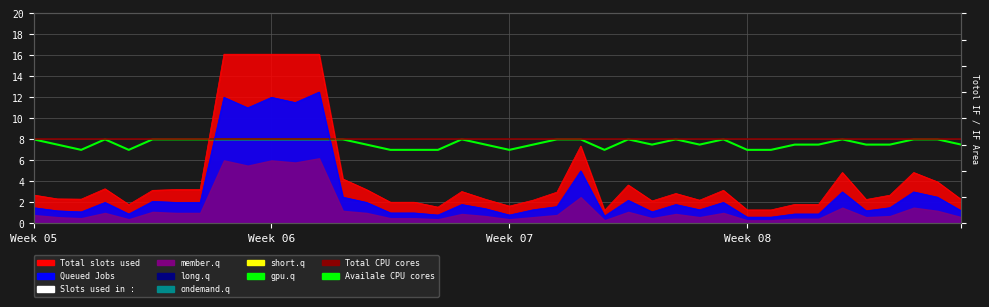

Reading right to left, what are all the values shown in this chart?

Availale CPU cores: 7.5	8.0	8.0	7.5	7.5	8.0	7.5	7.5	7.0	7.0	8.0	7.5	8.0	7.5	8.0	7.0	8.0	8.0	7.5	7.0	7.5	8.0	7.0	7.0	7.0	7.5	8.0	8.0	8.0	8.0	8.0	8.0	8.0	8.0	8.0	7.0	8.0	7.0	7.5	8.0
Total CPU cores: 8.0	8.0	8.0	8.0	8.0	8.0	8.0	8.0	8.0	8.0	8.0	8.0	8.0	8.0	8.0	8.0	8.0	8.0	8.0	8.0	8.0	8.0	8.0	8.0	8.0	8.0	8.0	8.0	8.0	8.0	8.0	8.0	8.0	8.0	8.0	8.0	8.0	8.0	8.0	8.0